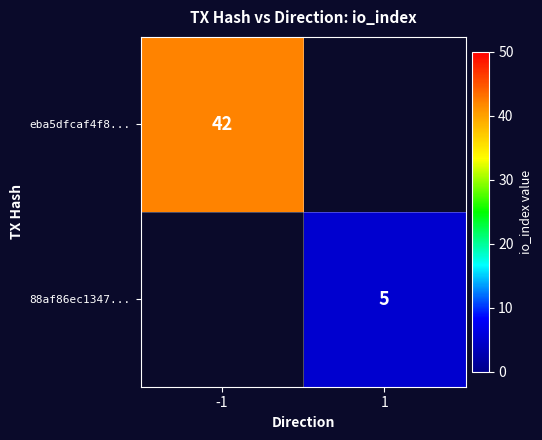

What is the greatest value displayed?

42.0